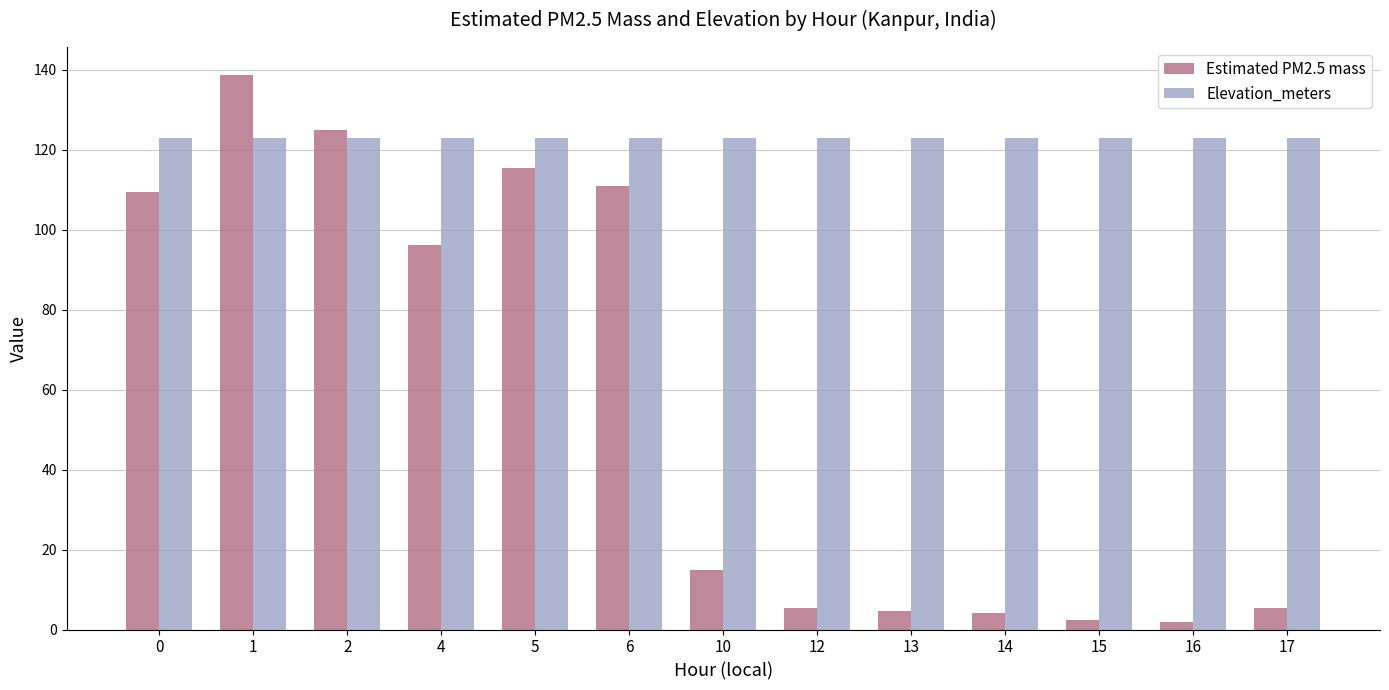

What is the value of the Estimated PM2.5 mass bar at the 2nd from the left?

138.7